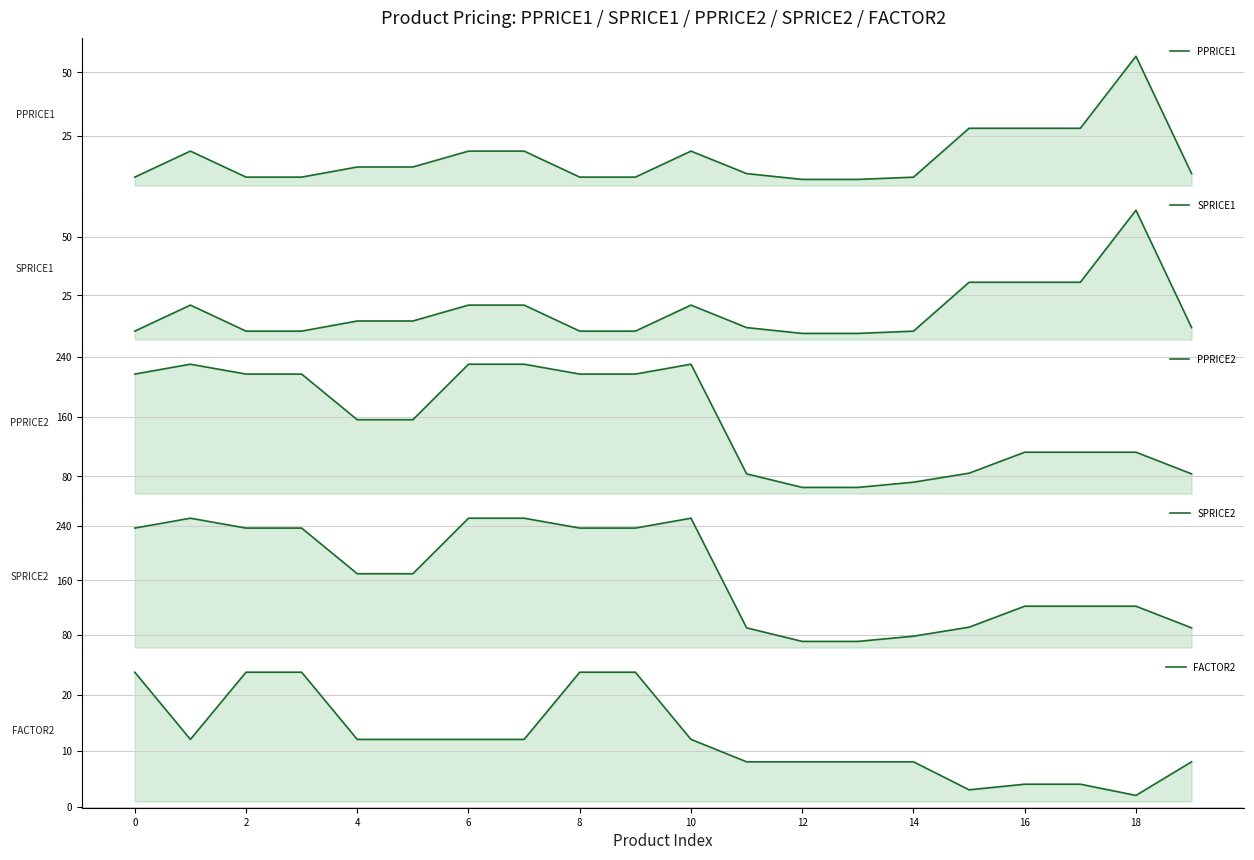

Which category has the lowest value in the PPRICE2 series?

12